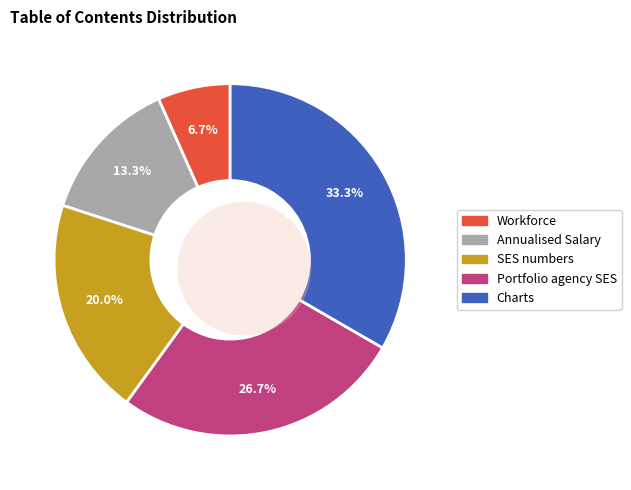

Approximately how many times larger is the value at SES numbers compared to Workforce?

3.0